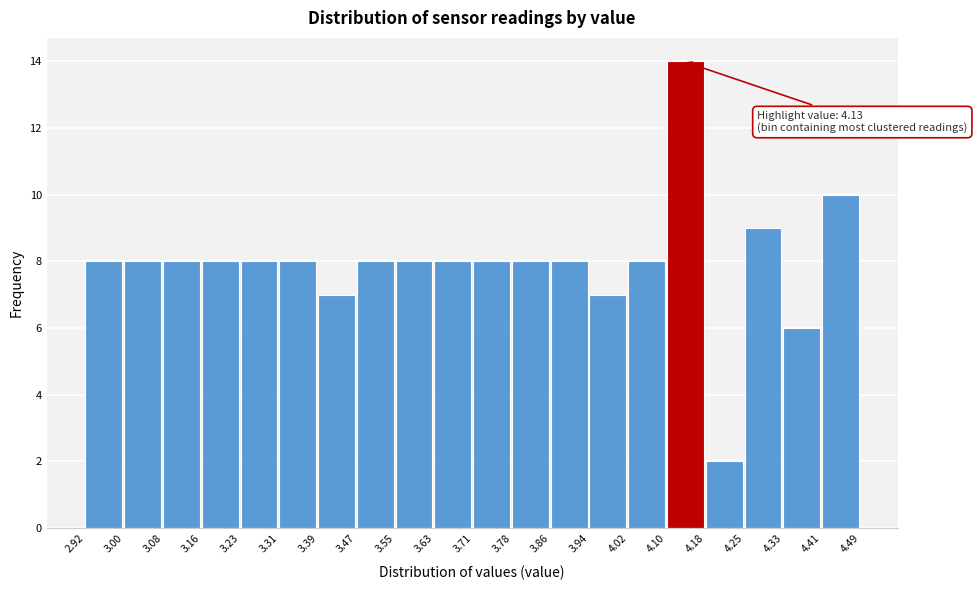

Which range on the x-axis has the tallest bar?

4.10 to 4.18